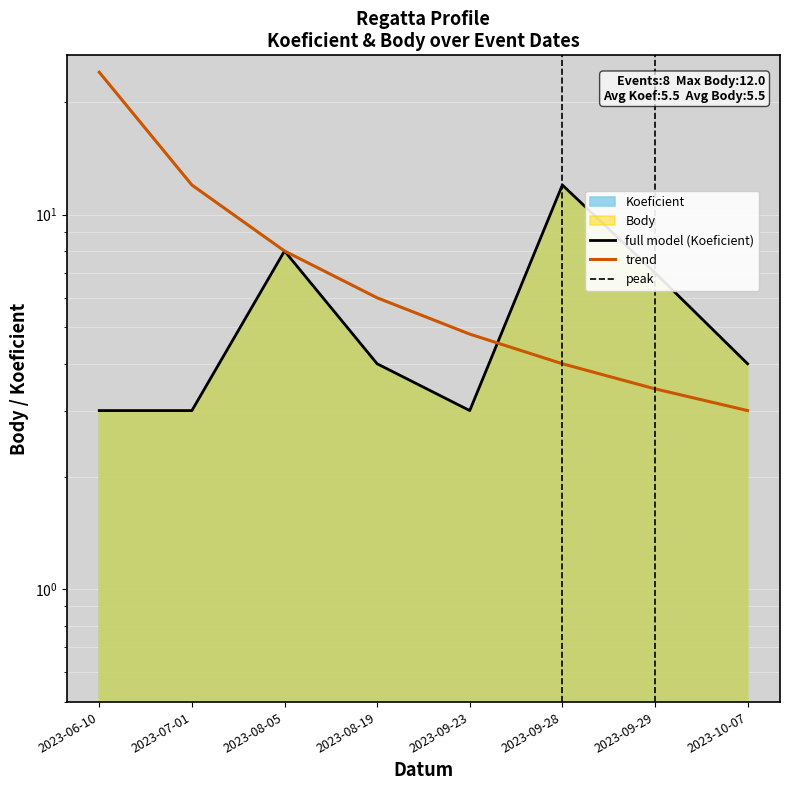

True or false: the data has more than 1 interior local peaks.

True